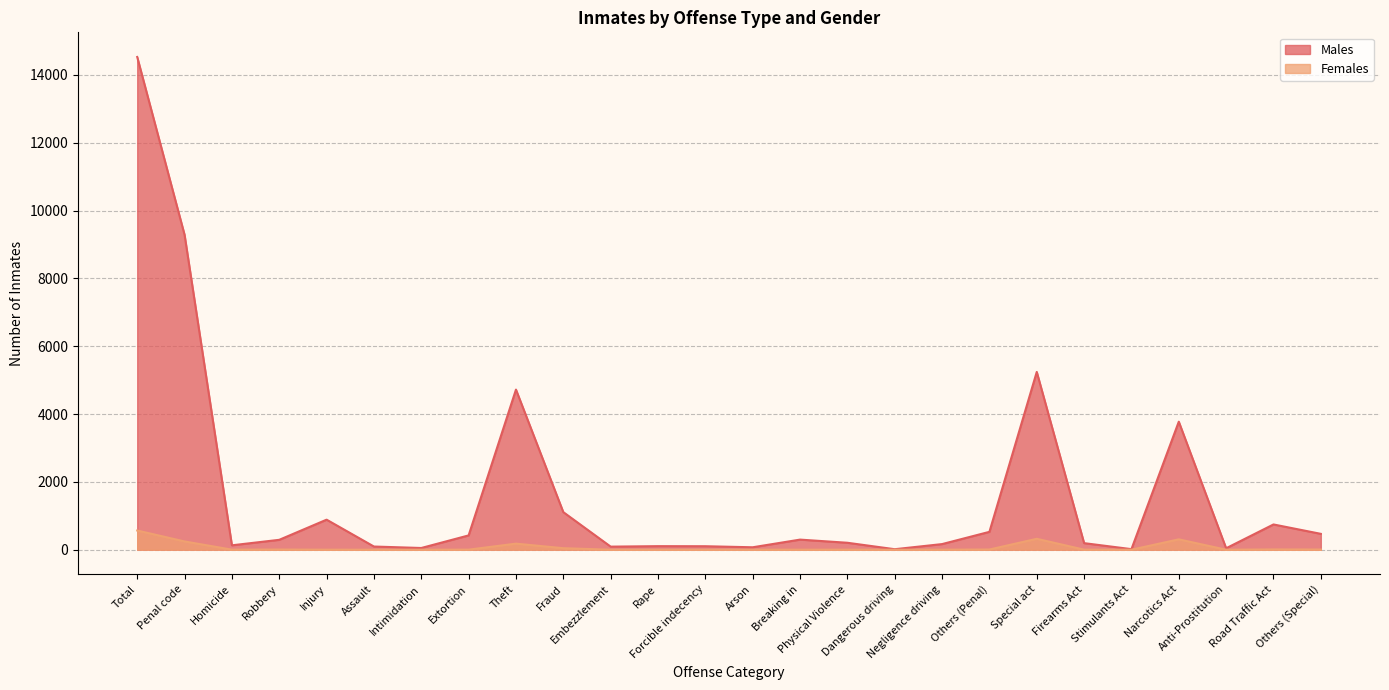

What is the difference between the highest and lowest values at Road Traffic Act?

737